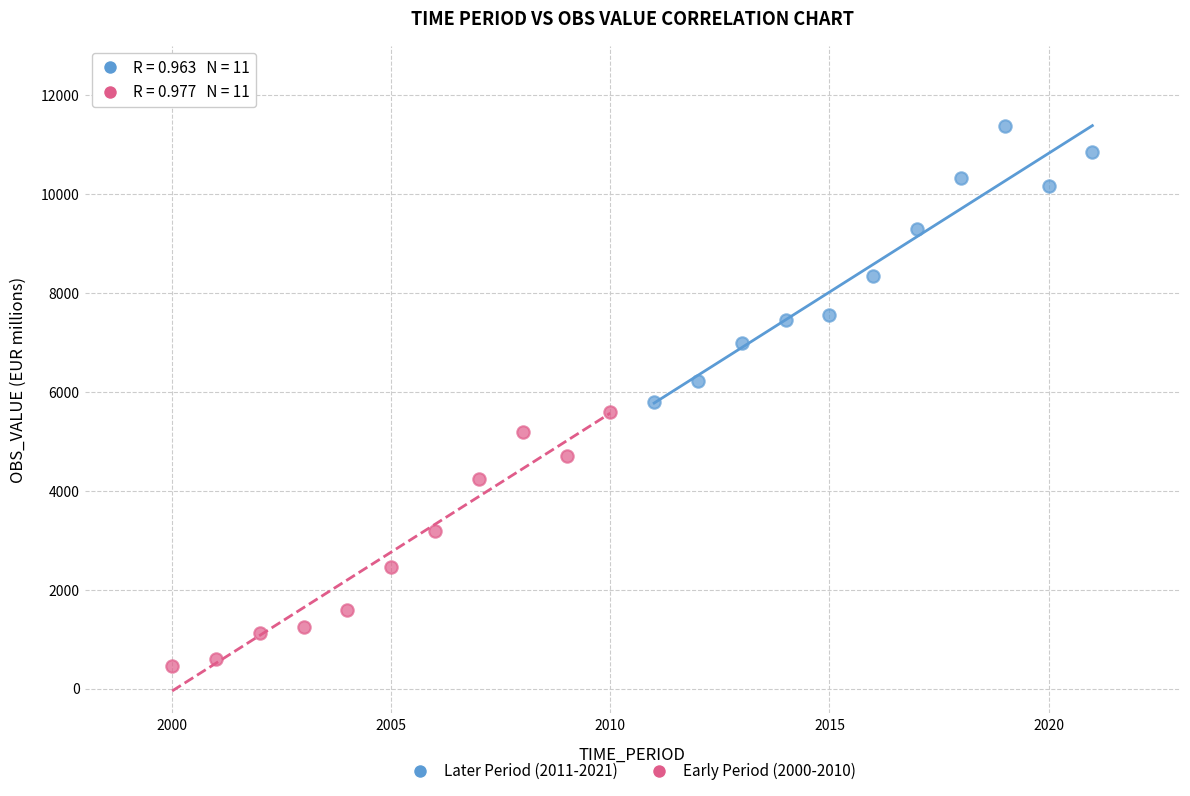

Which series contains the lowest Y value?

Early Period (2000-2010)